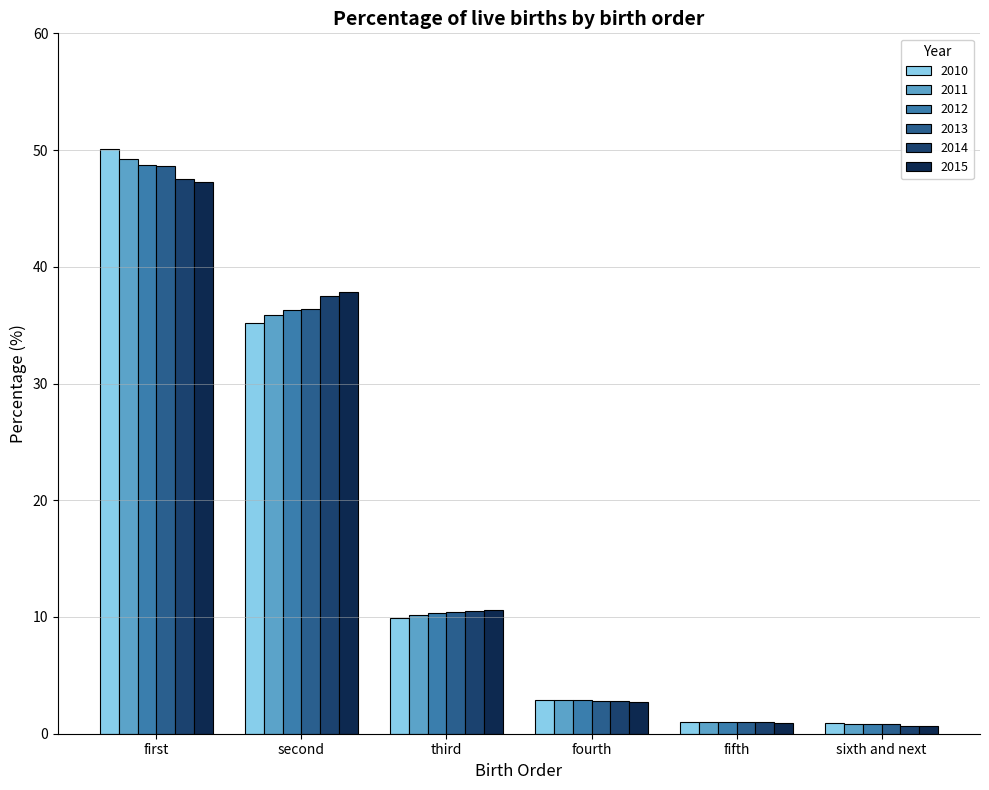

What is the value of the 2011 bar at the 2nd from the left?

35.9